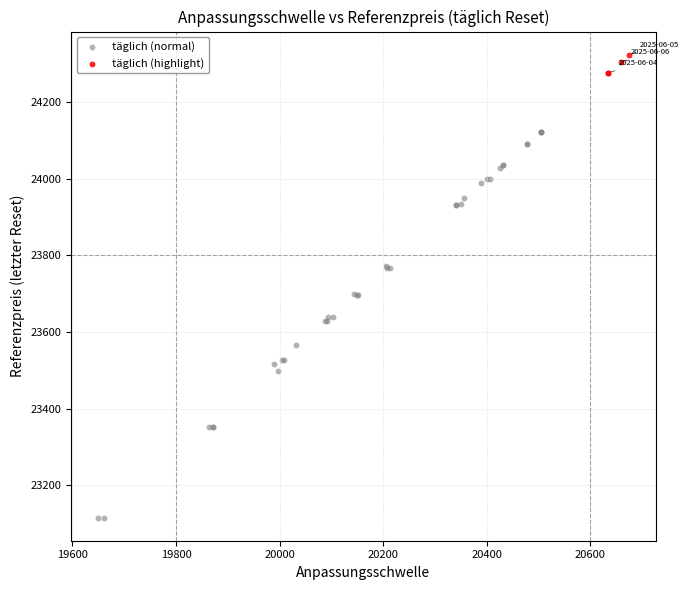

Which series contains the lowest Y value?

täglich (normal)